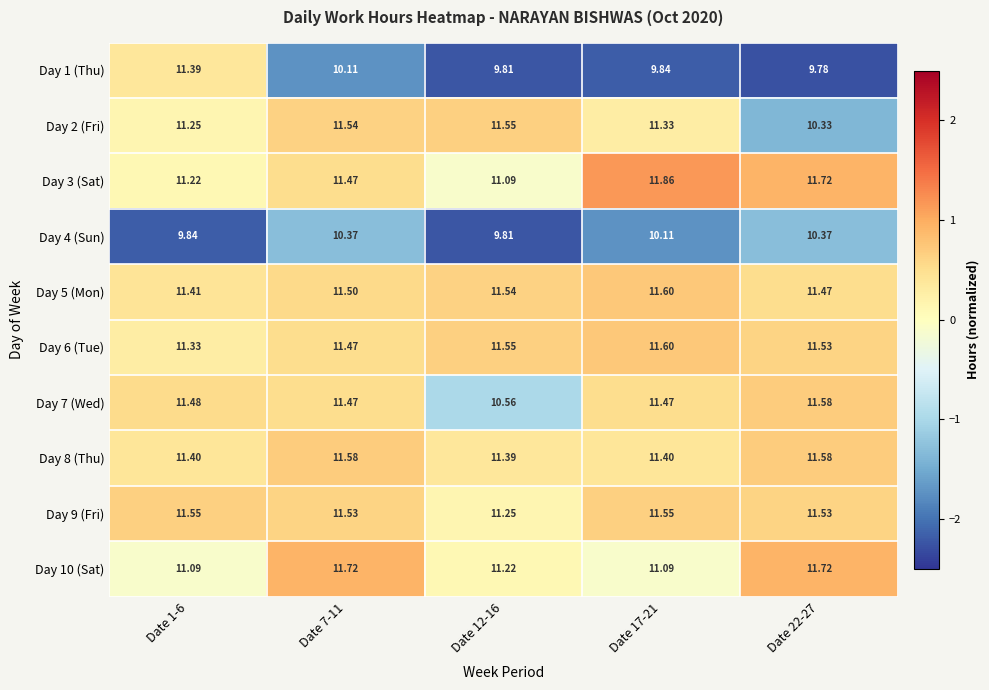

Is the value of Day 1 (Thu) at Date 22-27 greater than the value of Day 7 (Wed) at Date 1-6?

No